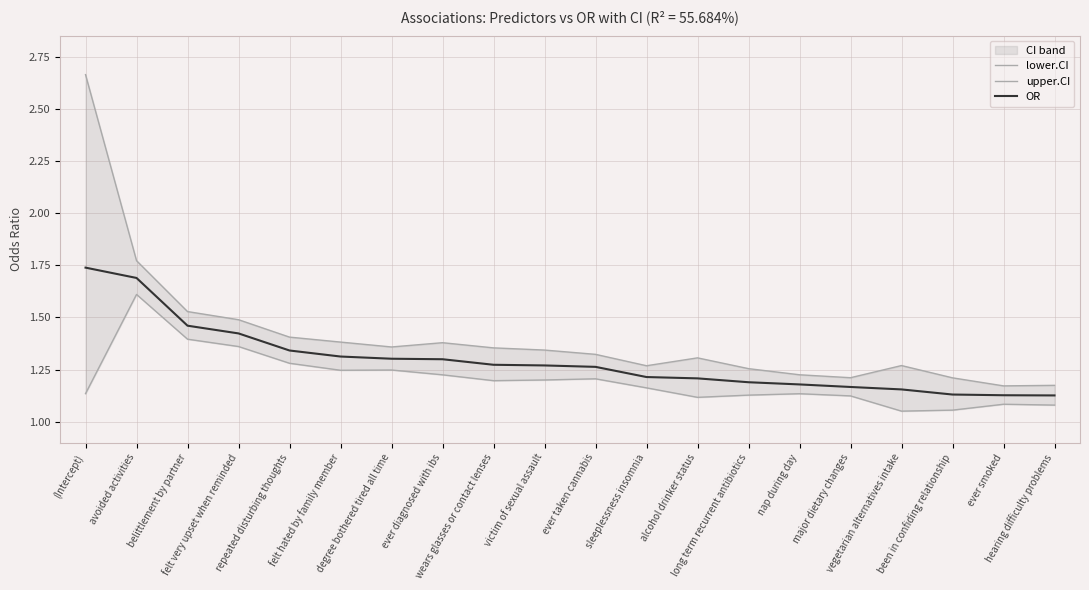

What is the difference between the highest and lowest values at alcohol drinker status?

0.2